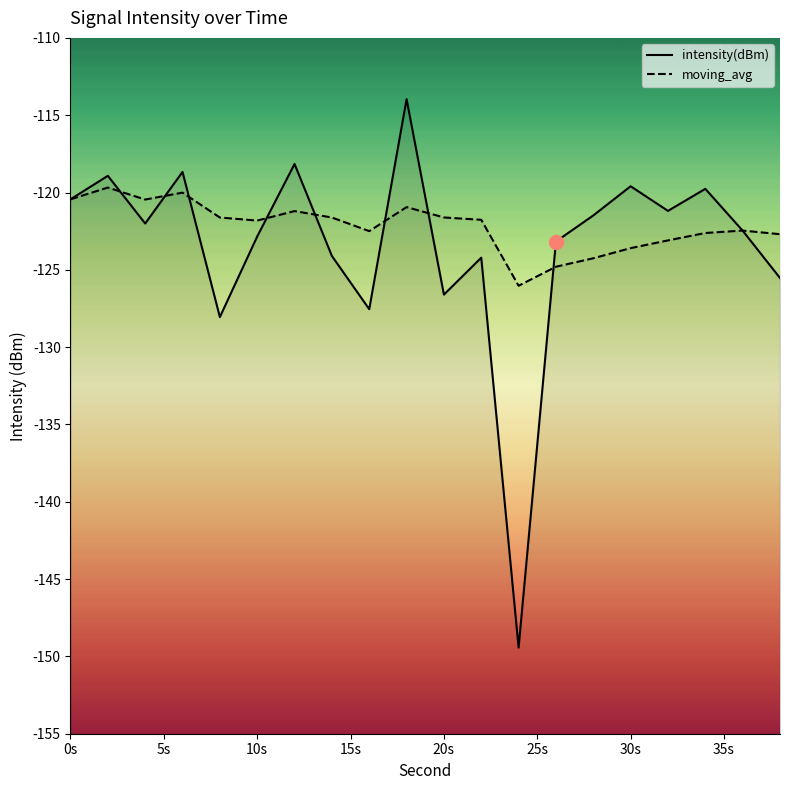

Where does the moving_avg series first go above -121?

0s